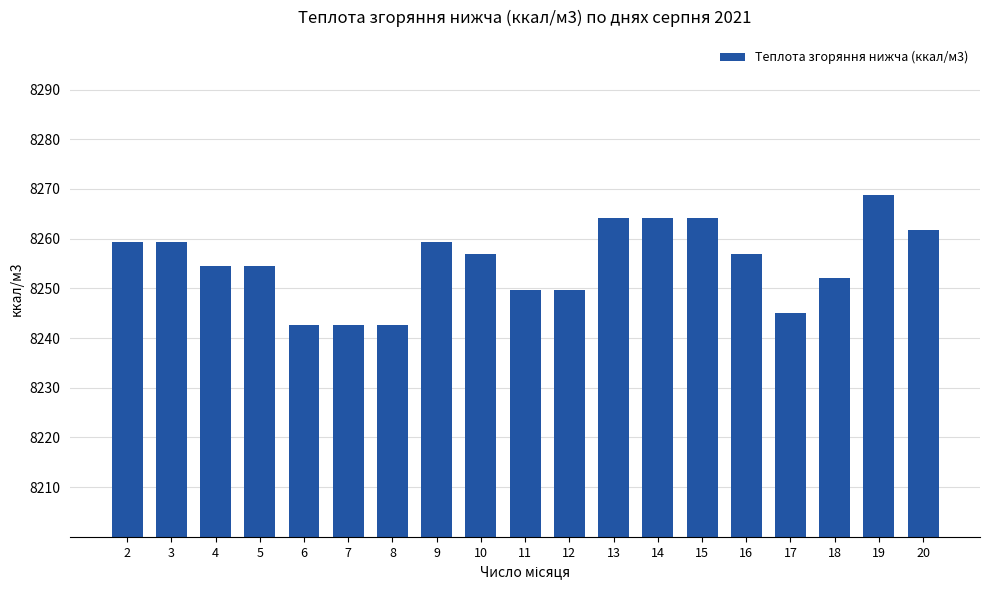

What is the difference between the maximum and second lowest values?

26.3